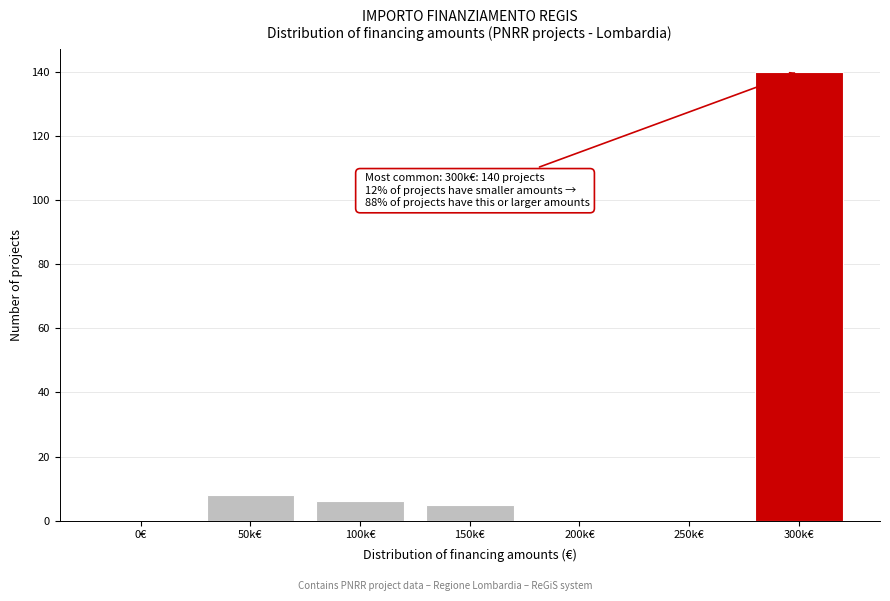

Reading left to right, list all the values displayed in this chart.

0€=0	50k€=8	100k€=6	150k€=5	200k€=0	250k€=0	300k€=140